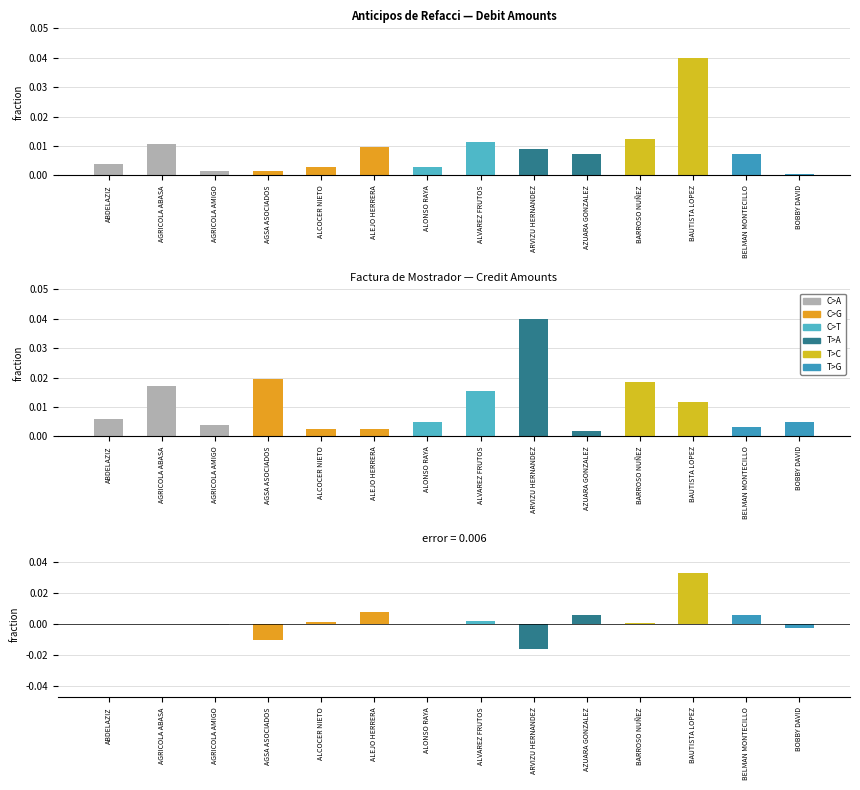

Rank the series by their maximum value, from highest to lowest.

Anticipos de Refacci, Factura de Mostrador, Difference